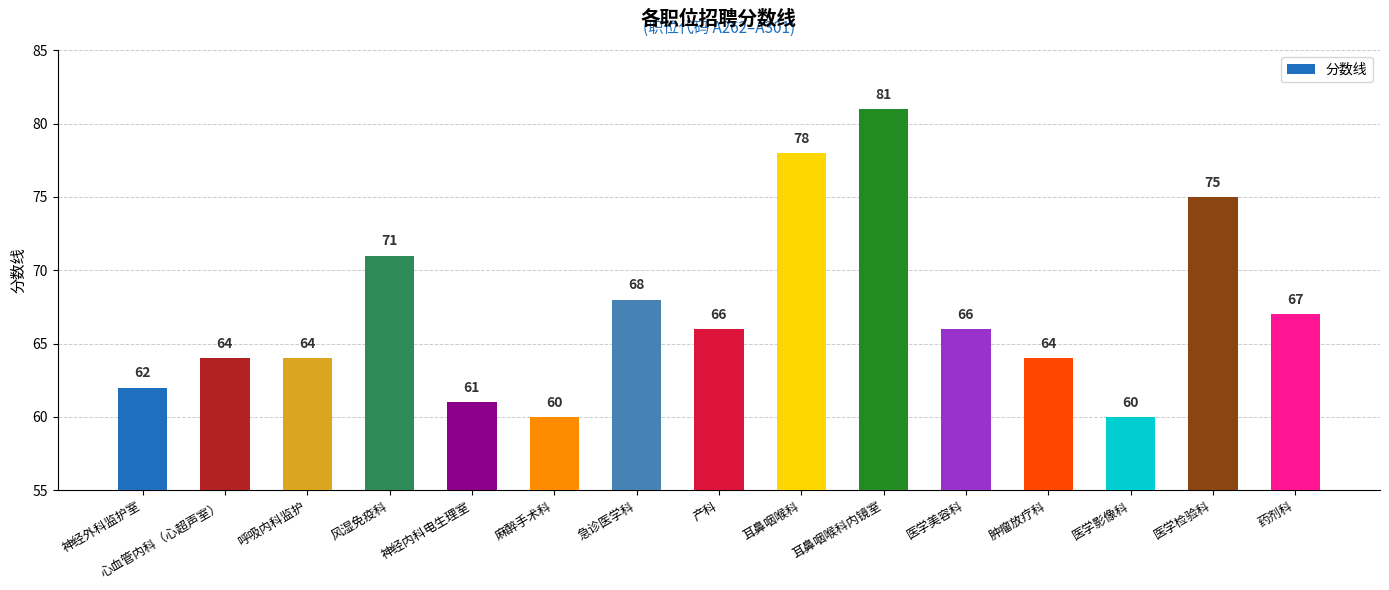

The chart shows a value of 29 at 风湿免疫科. True or false?

False